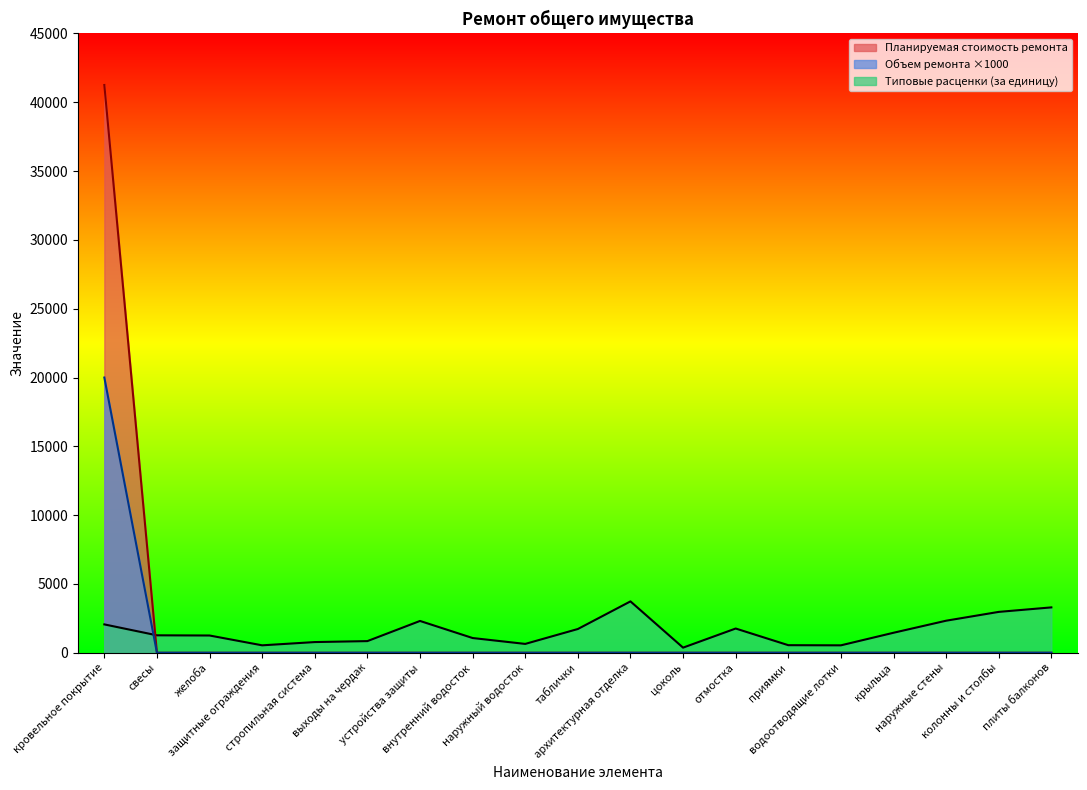

True or false: Объем ремонта and Планируемая стоимость ремонта intersect in this chart.

False